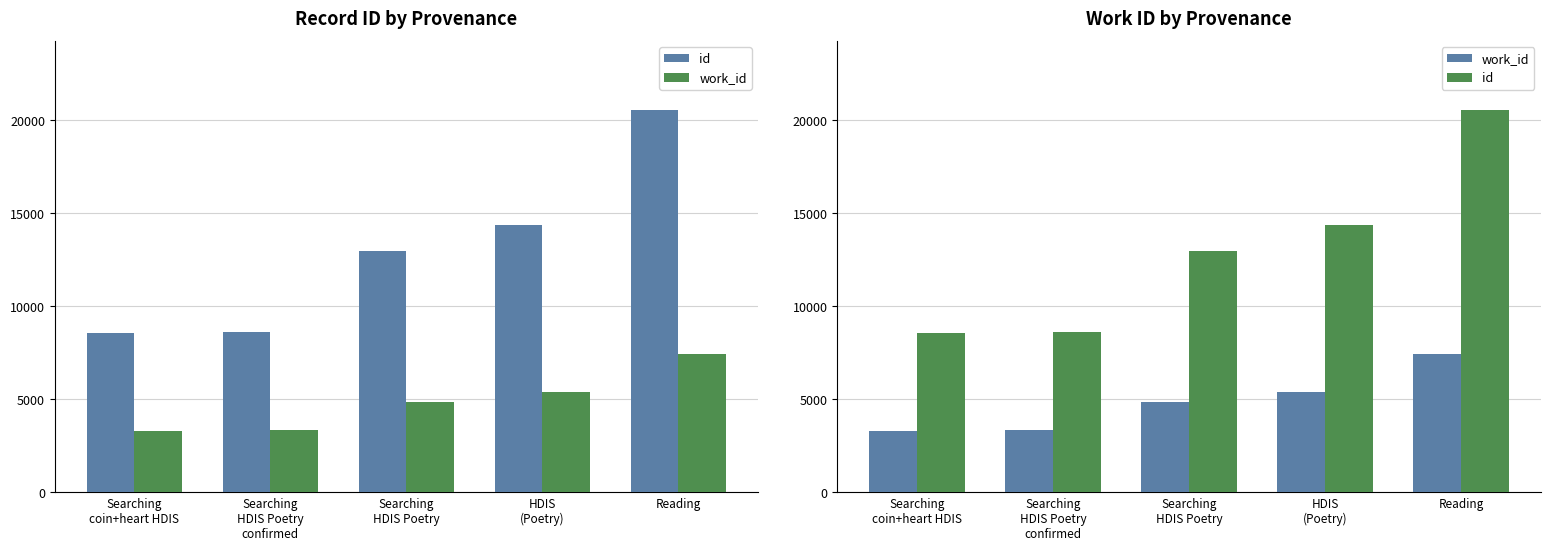

What is the difference between the maximum and minimum values in the id series?

12011